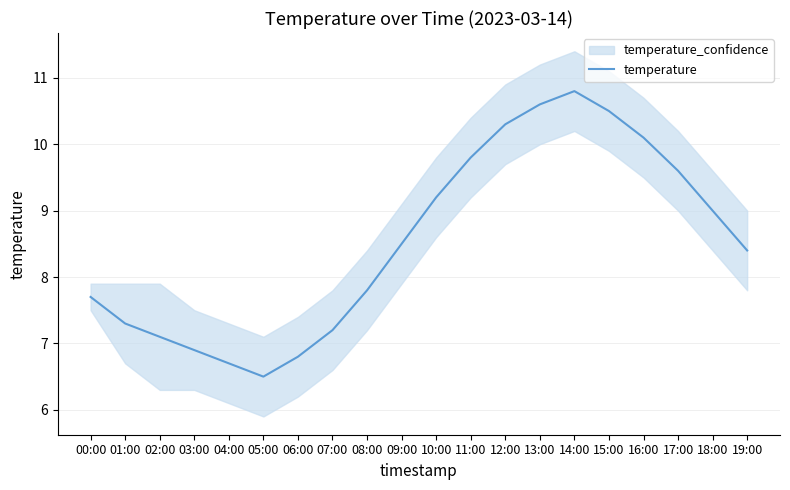

True or false: the data has more than 0 interior local peaks.

True